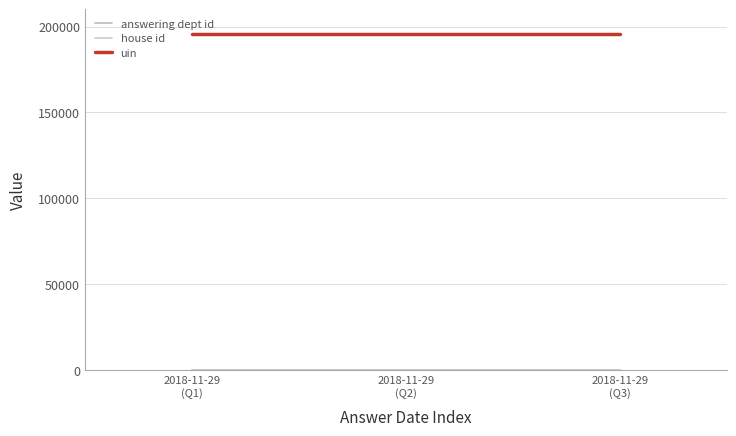

What is the smallest value displayed?

1